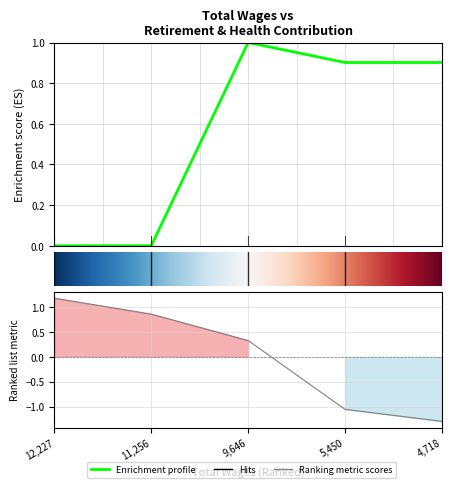

What is the maximum value shown in the chart?

1.0